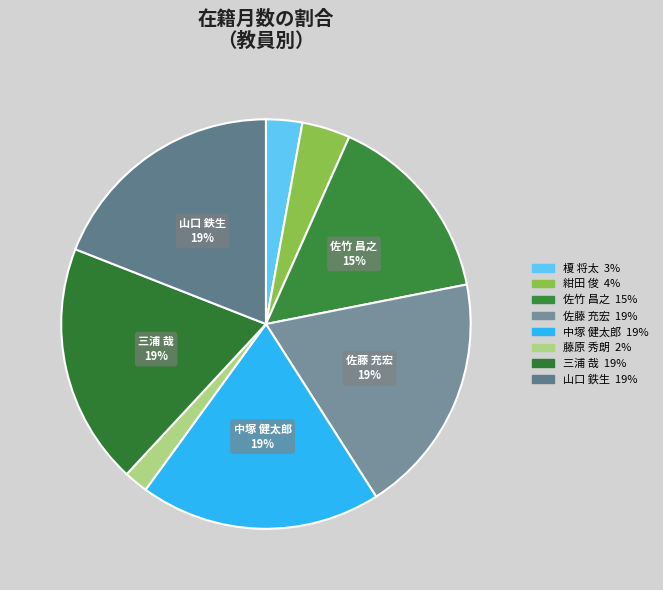

True or false: 榎 将太 accounts for 3% of the total.

True